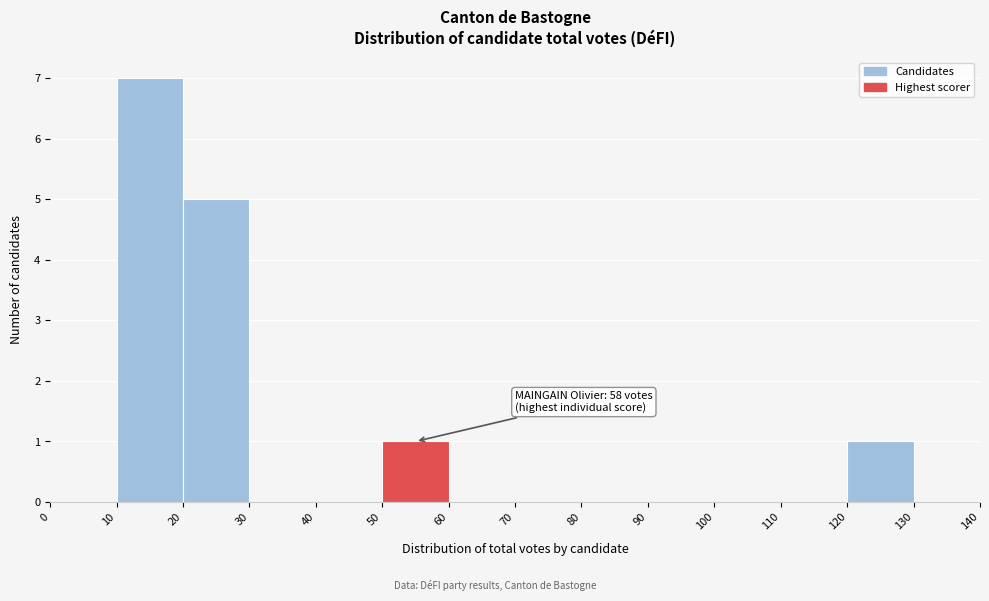

Over which range of the x-axis is the bar tallest?

10 to 20